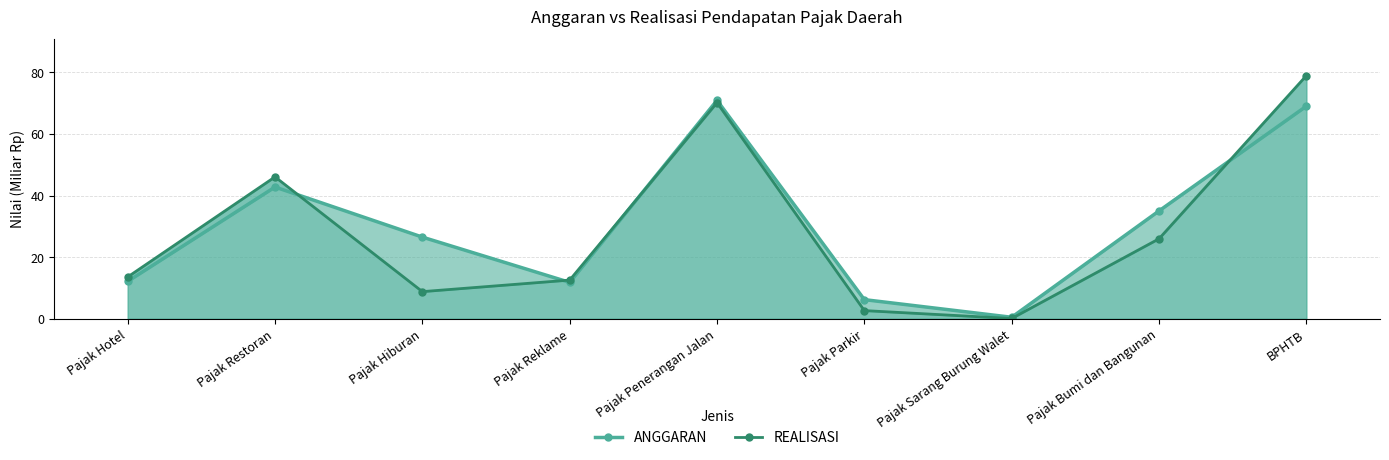

Which category has the lowest value in the REALISASI series?

Pajak Sarang Burung Walet